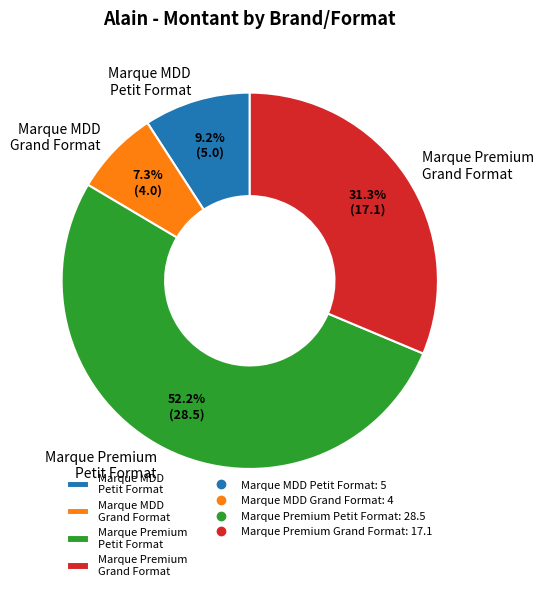

Is there any slice that represents more than half of the pie?

Yes